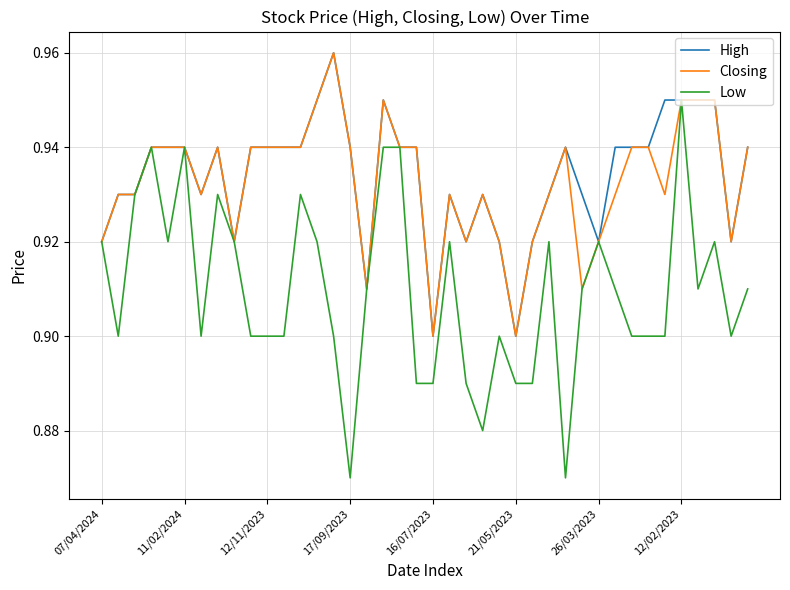

How many High values are between 0 and 1?

40